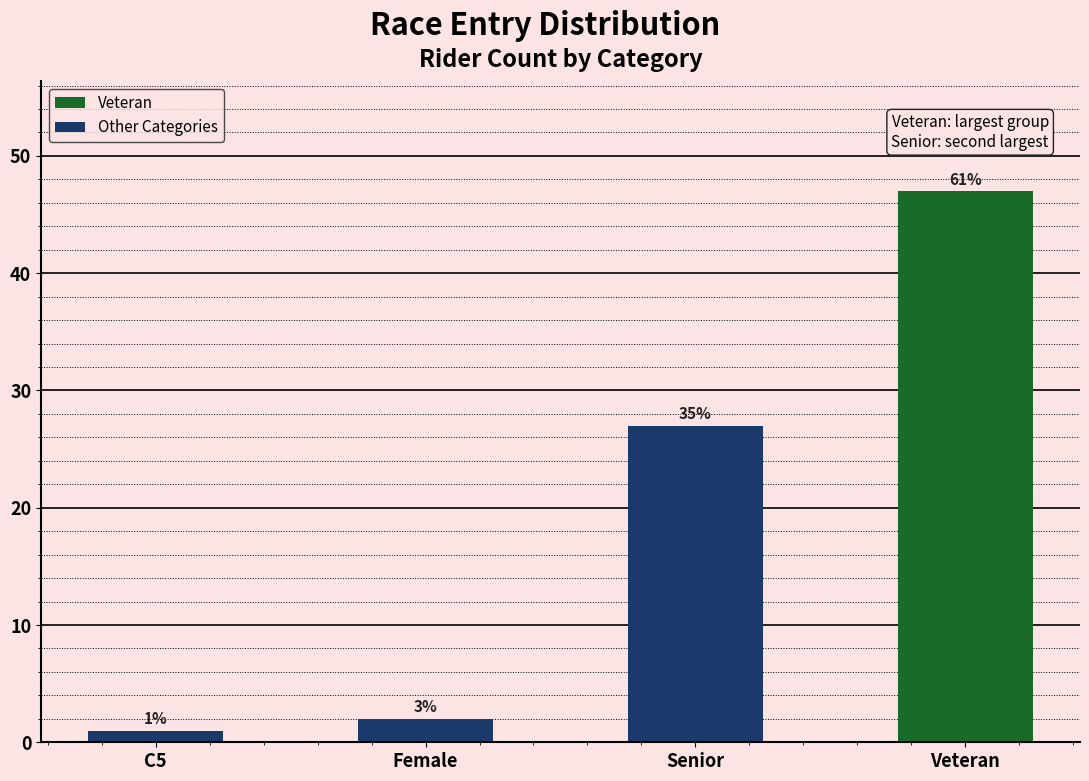

What is the maximum value shown in the chart?

47